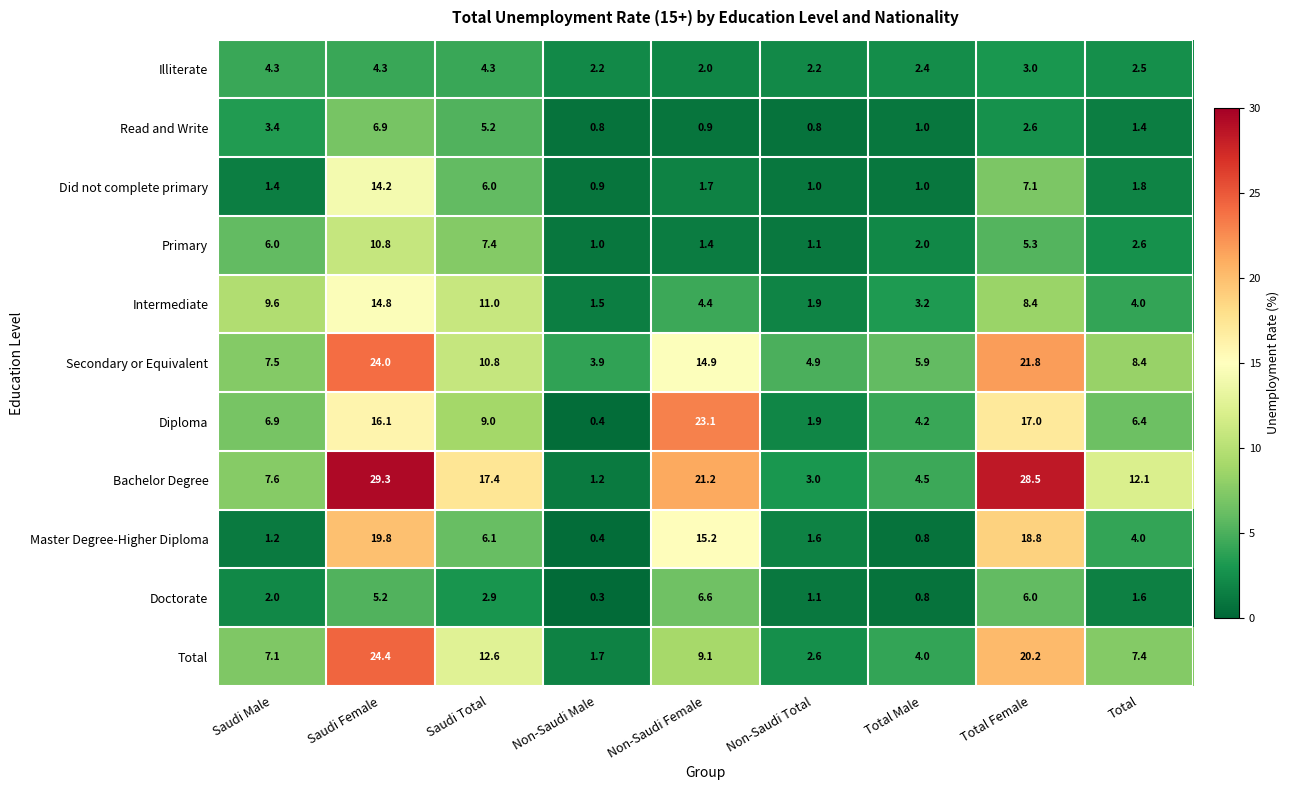

Is it true that Read and Write equals 1.4 at Total?

True